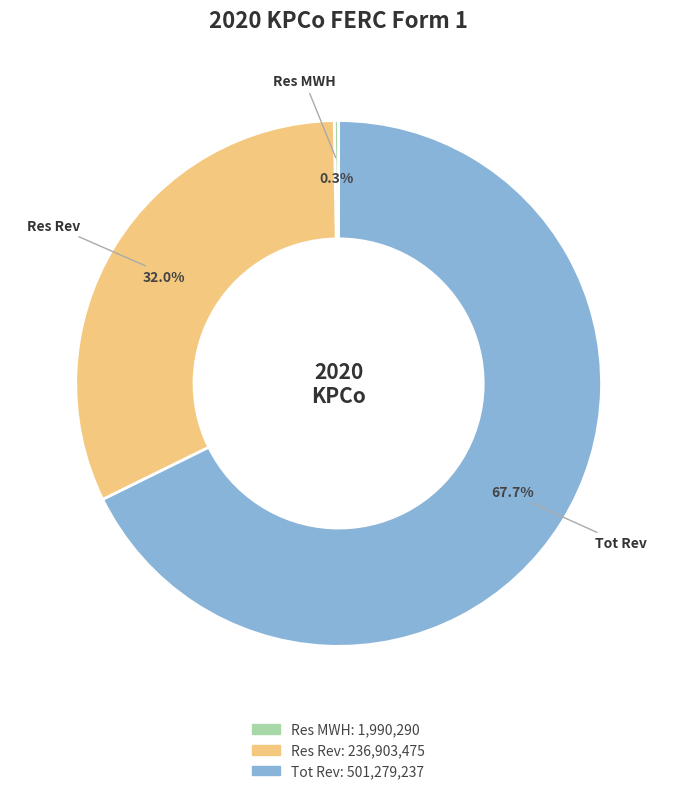

To the nearest percent, what is the difference between the largest and smallest slice percentages?

67%